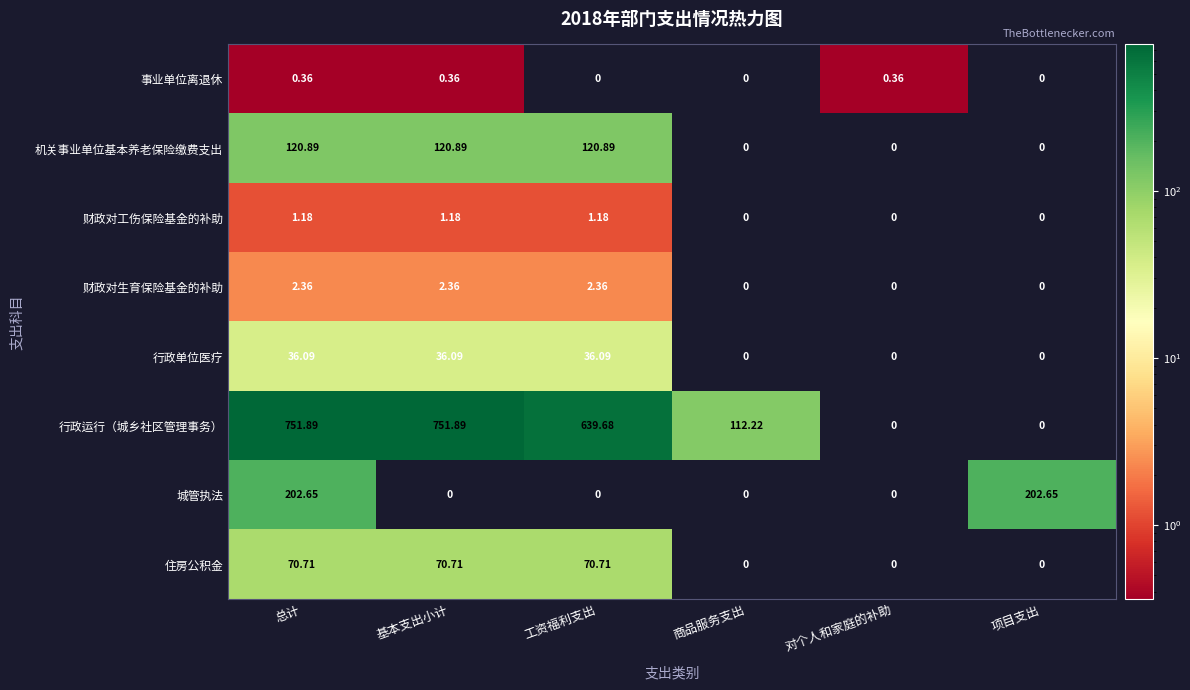

What is the greatest value displayed?

751.9